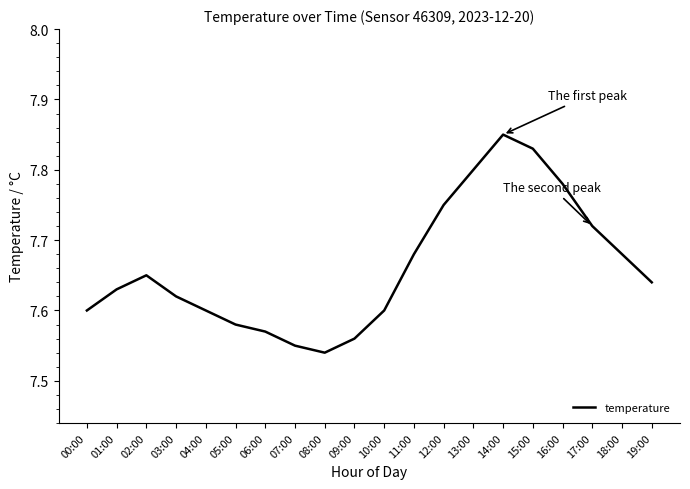

Where is the first local minimum?

08:00